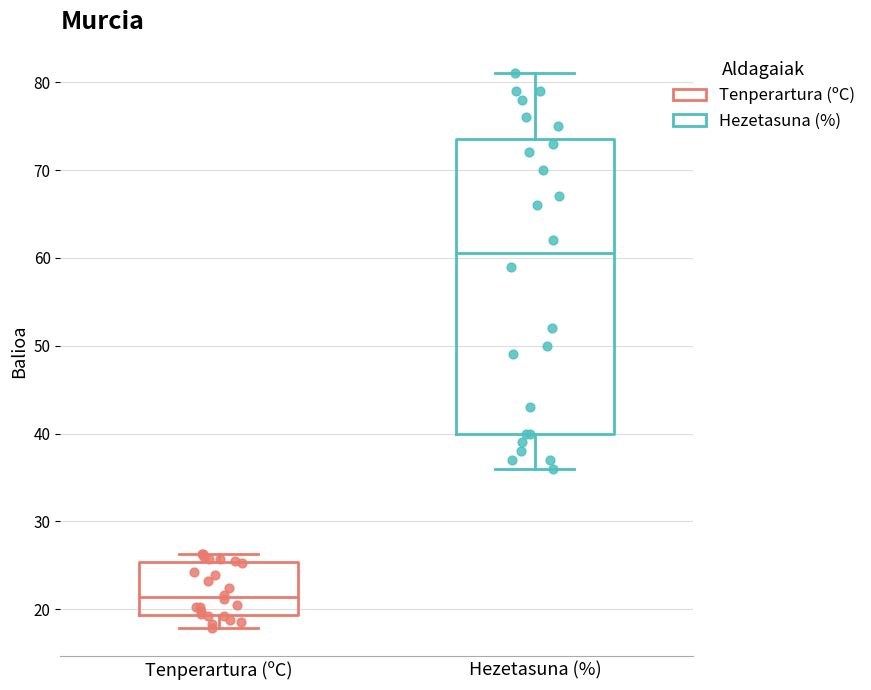

Reading left to right, transcribe this box plot: for each box, give where its median line is, the range the box spans, and where its two whiskers end, as read against the y-axis. The values are not printed on the chart, so give them approximately, as read against the axis.

Tenperartura (ºC): median 21, box 19 to 25, whiskers 18 to 26
Hezetasuna (%): median 61, box 40 to 74, whiskers 36 to 81